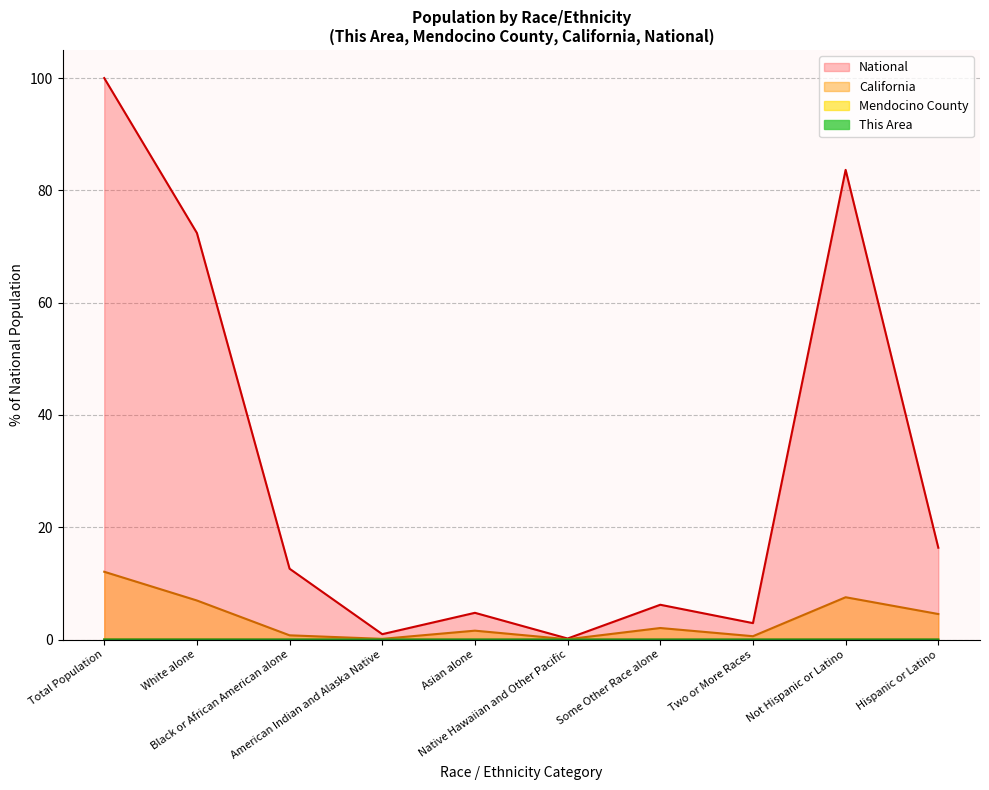

What is the difference between the maximum and minimum values in the National series?

99.8